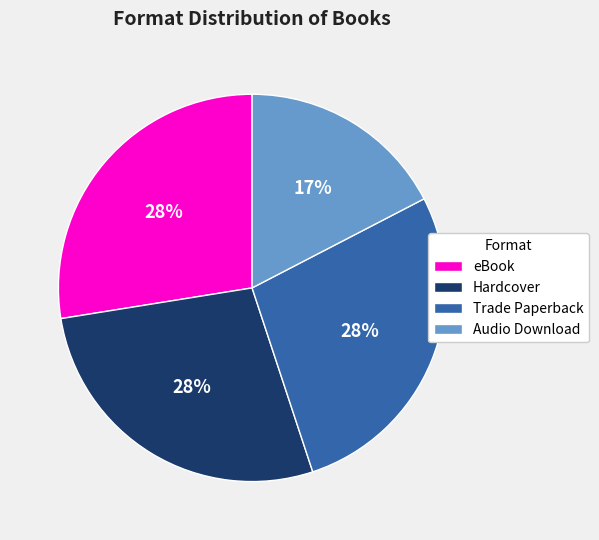

What percentage is the Audio Download slice, to the nearest percent?

17%